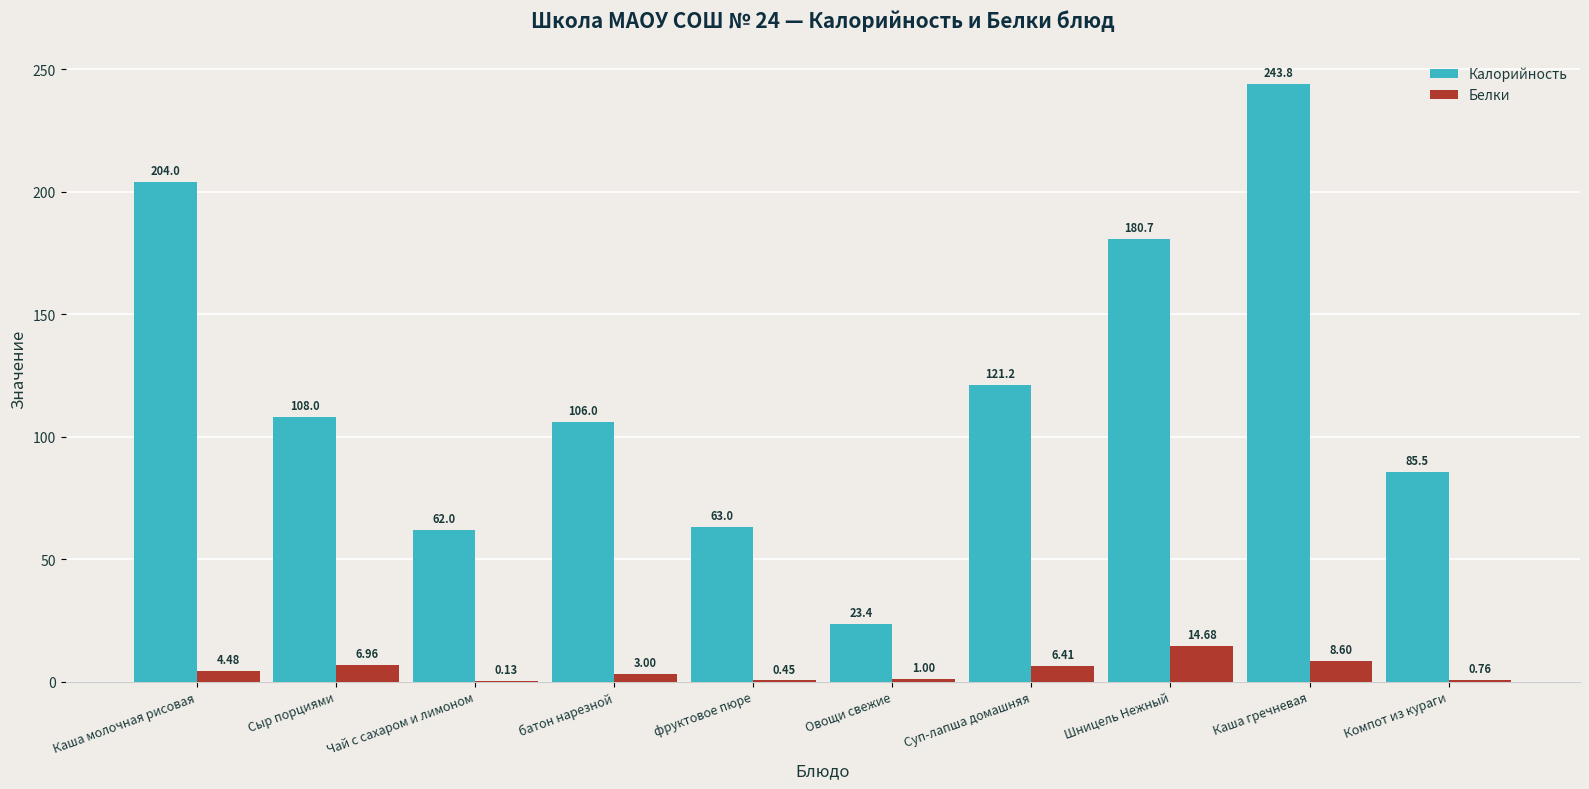

Which series has the largest total across all categories?

Калорийность